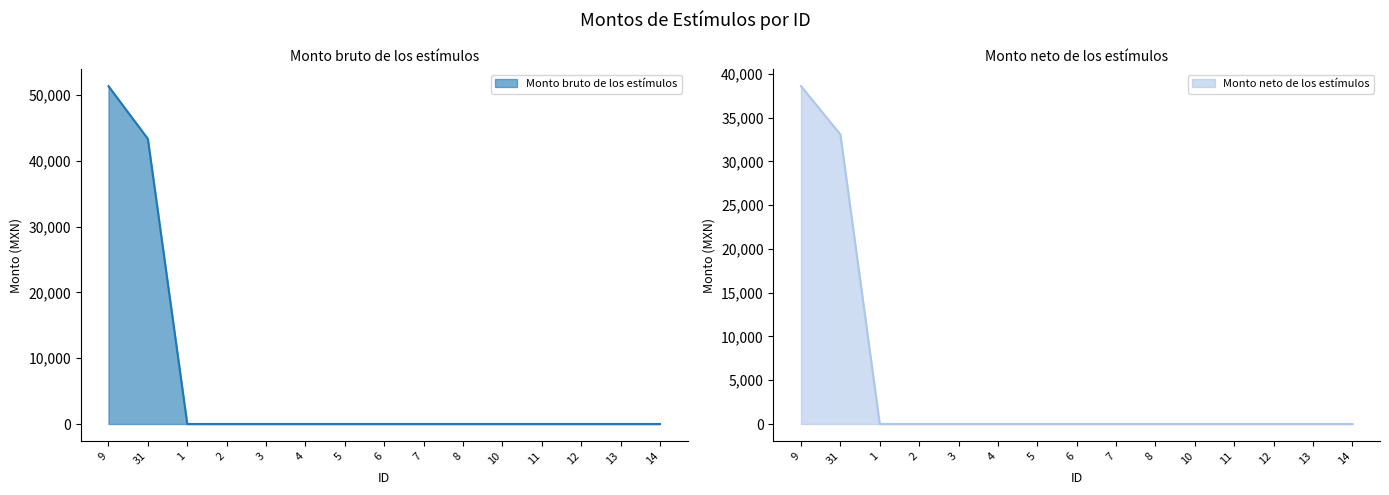

Which series has the largest total across all categories?

Monto bruto de los estímulos